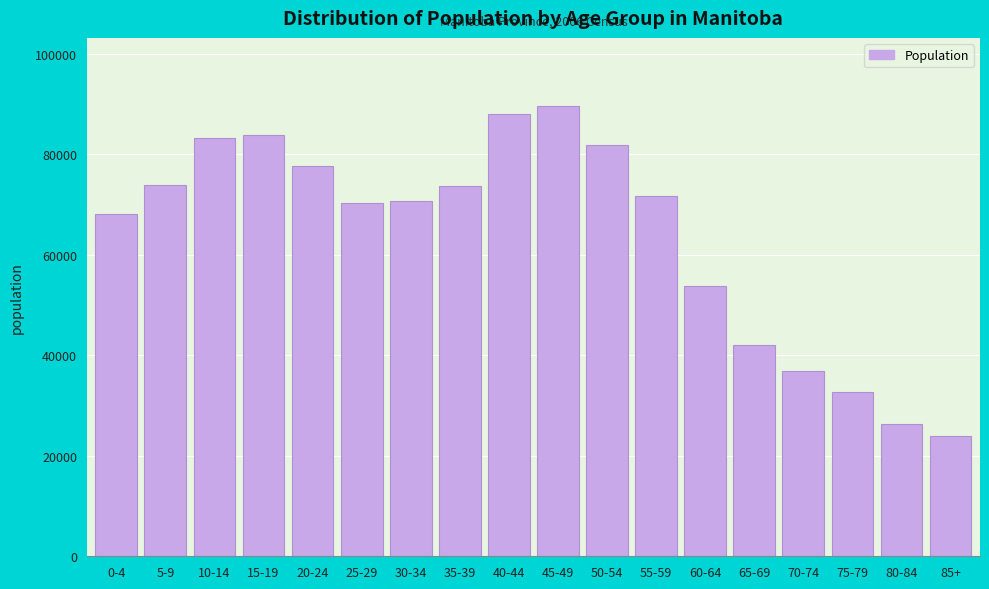

Read the value at 55-59, to the nearest 10.

71730